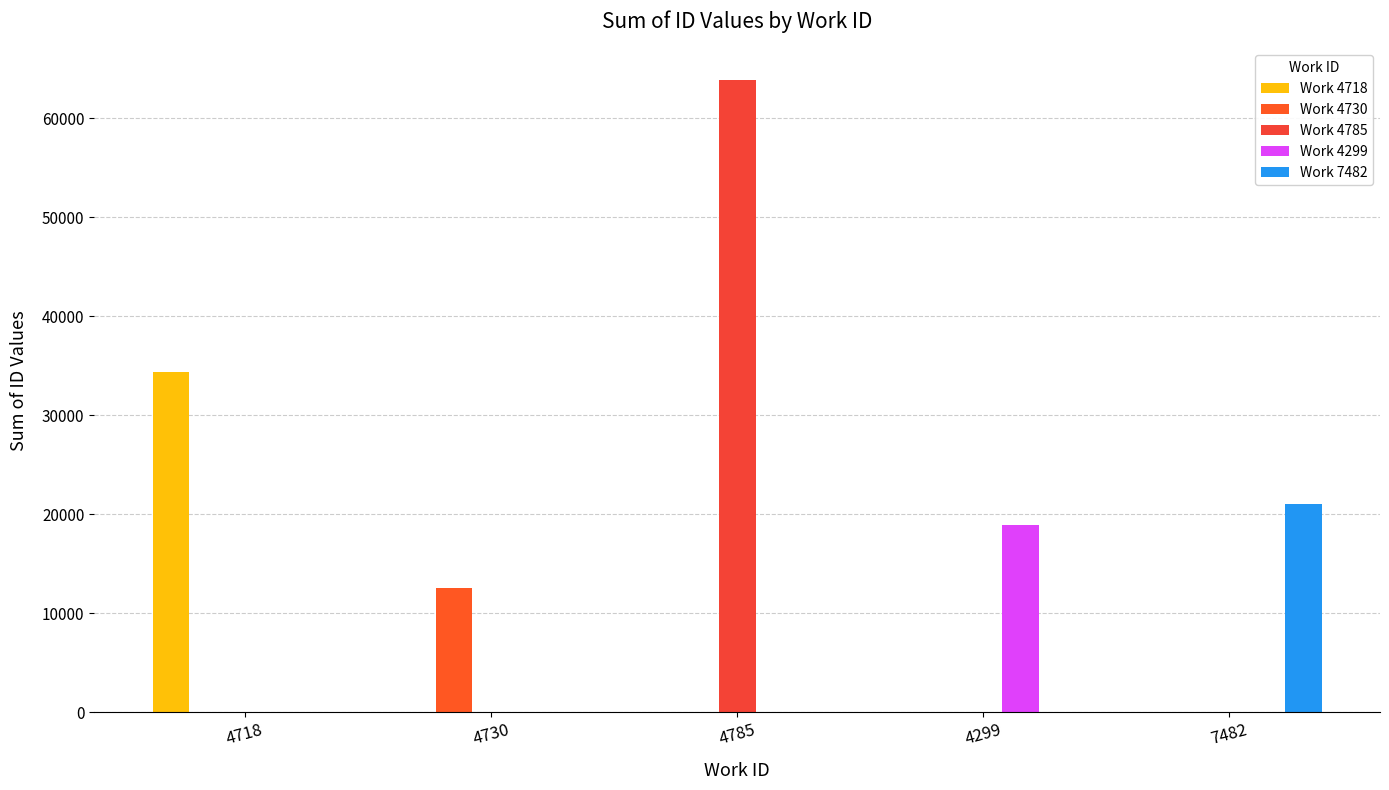

True or false: Work 4730 has a value of 0 at 4299.

True